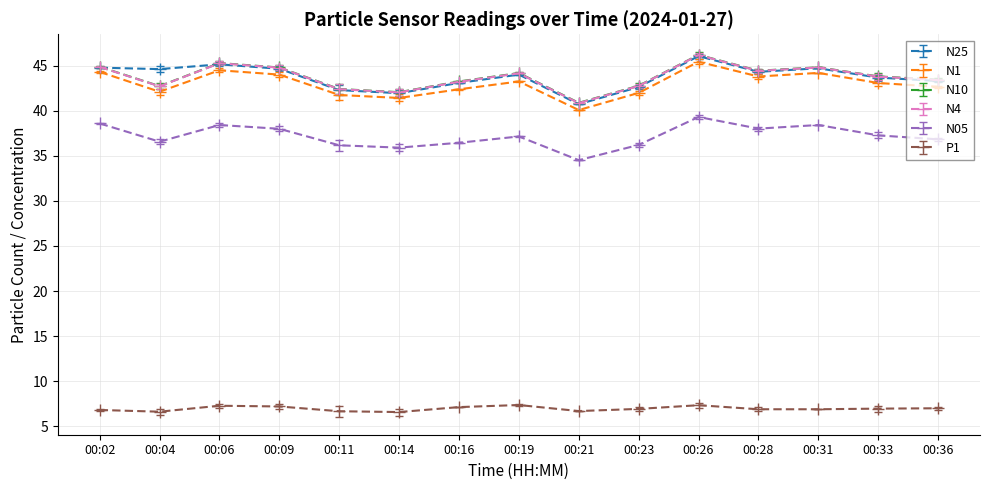

At which category does the chart reach its peak across all series?

00:26